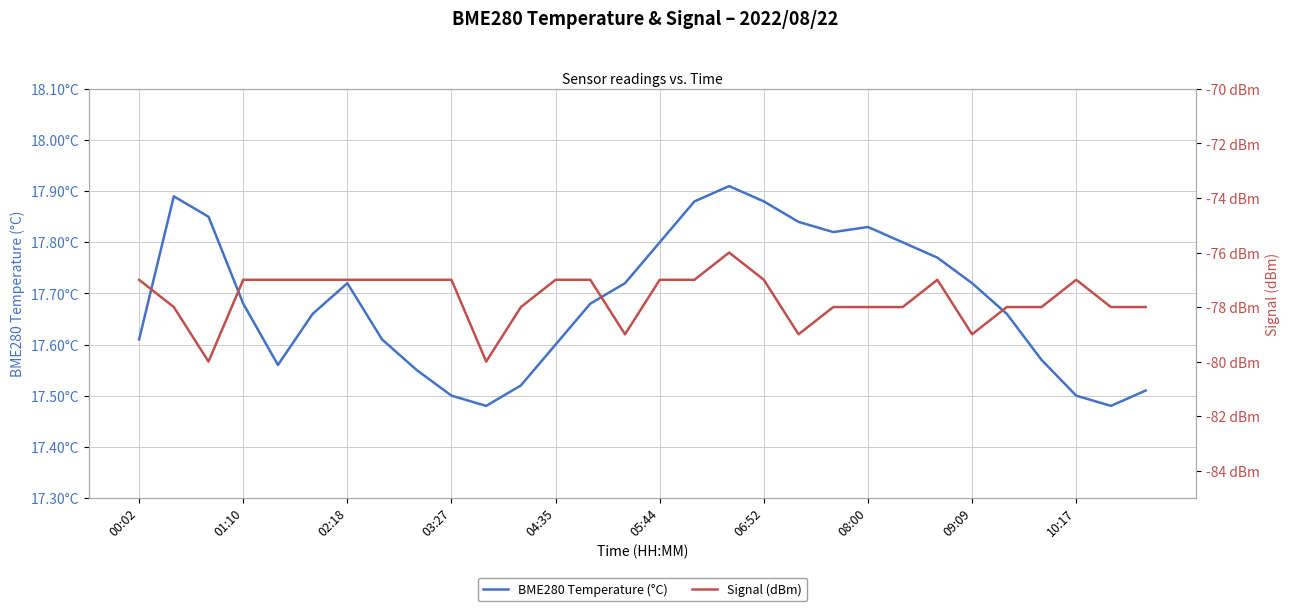

What is the difference between the second highest and second lowest values in the Signal (dBm) series?

3.0